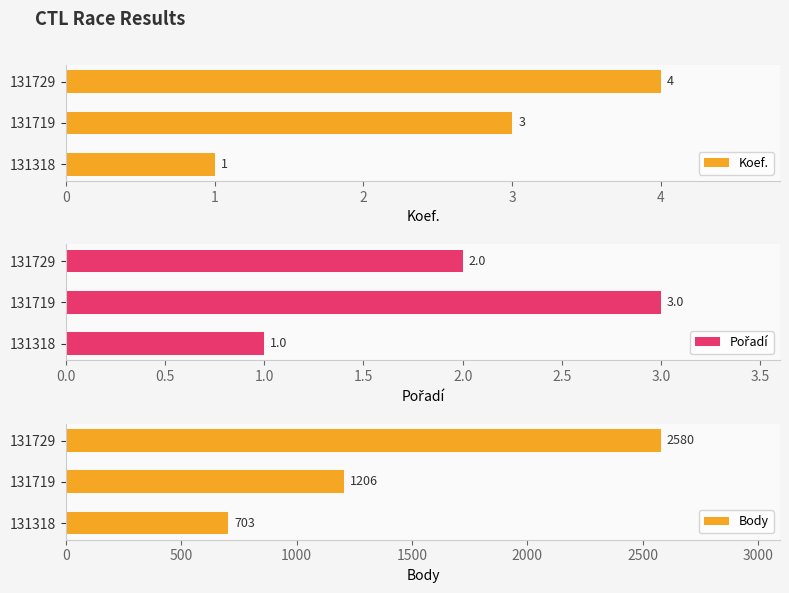

At which label is Body closest to 1641?

131719